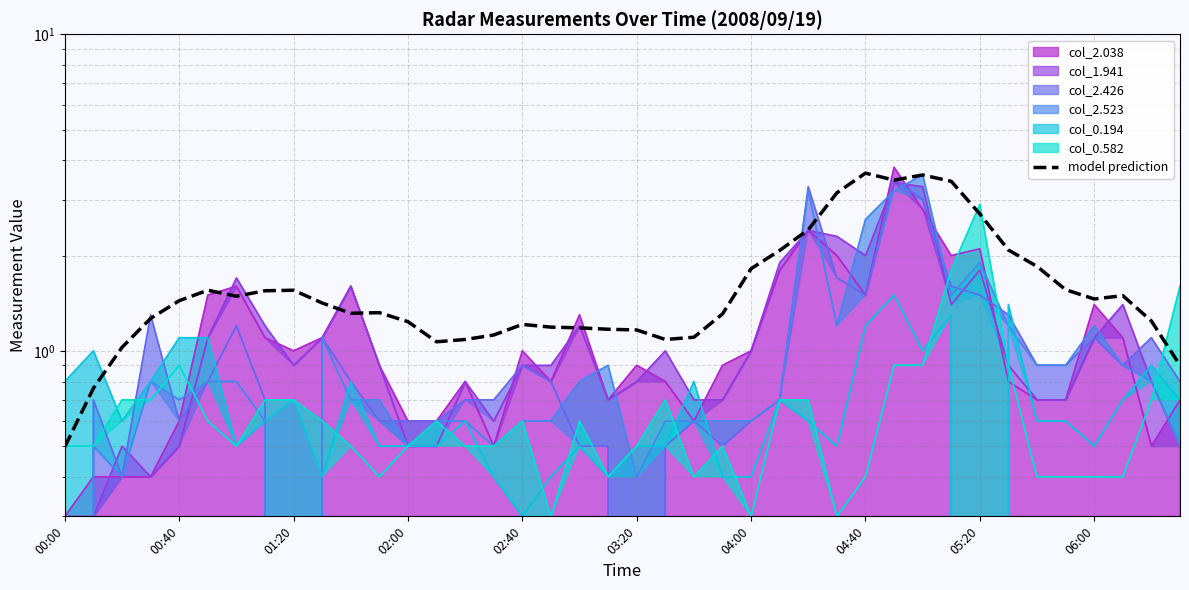

What is the difference between the values at 06:00 and 28?

2.2